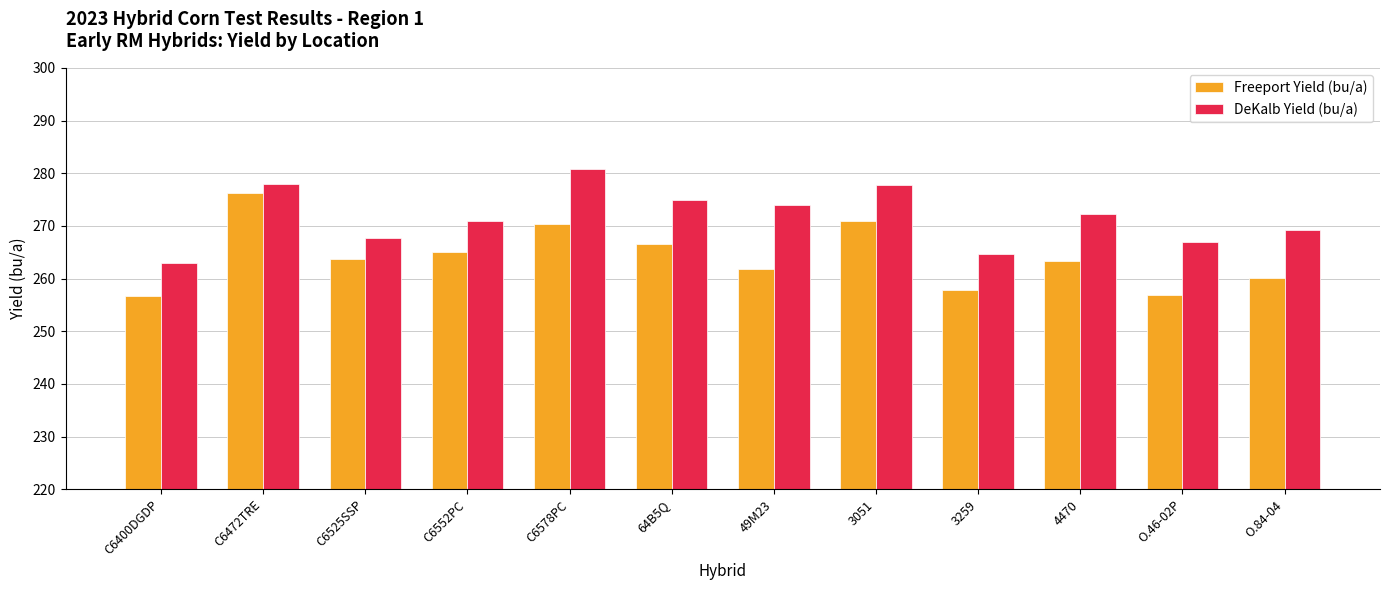

Which series changed the most between 49M23 and 3259?

DeKalb Yield (bu/a)